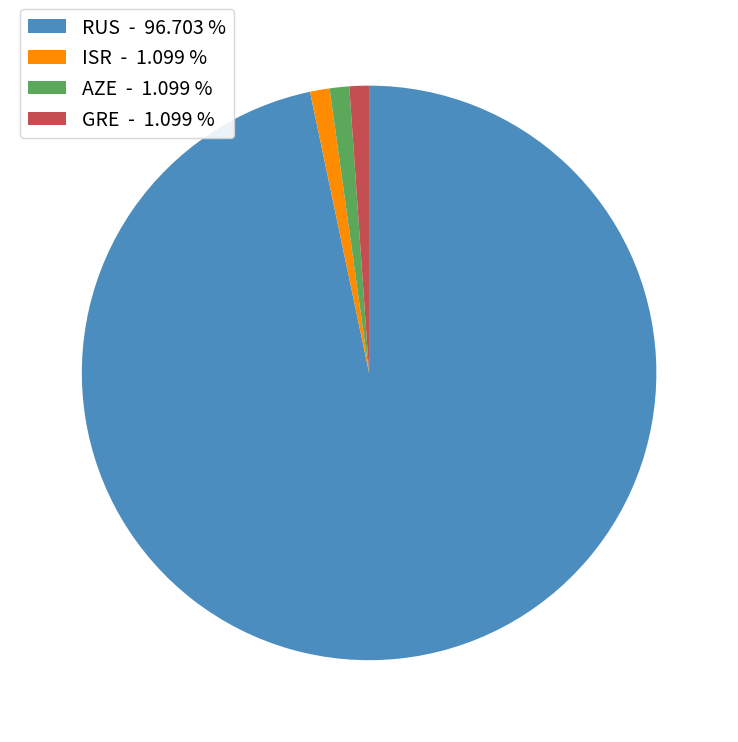

Count the number of slices in the pie.

4